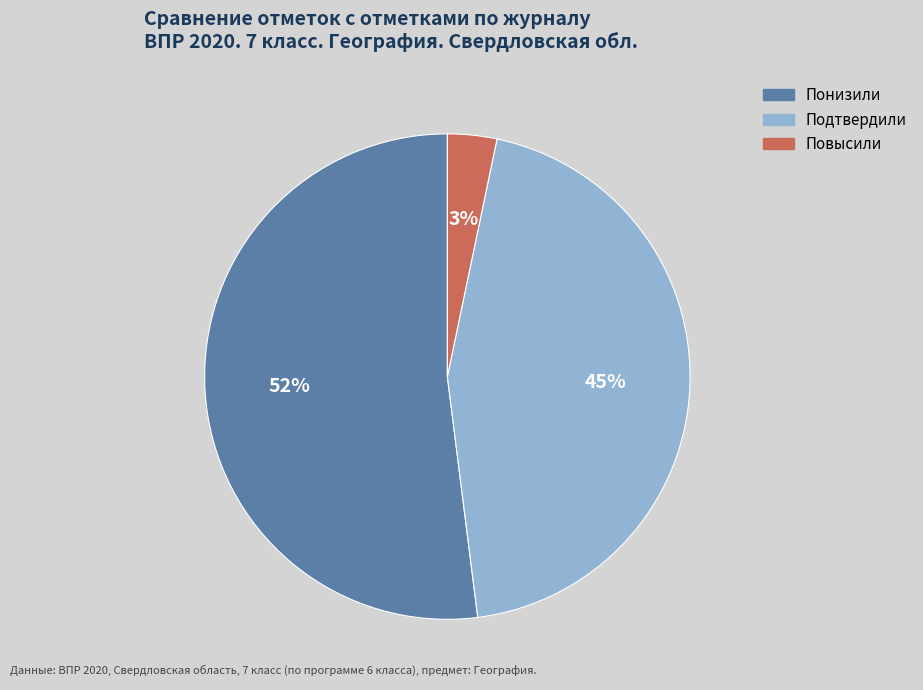

Which has a higher value, Подтвердили or Повысили?

Подтвердили